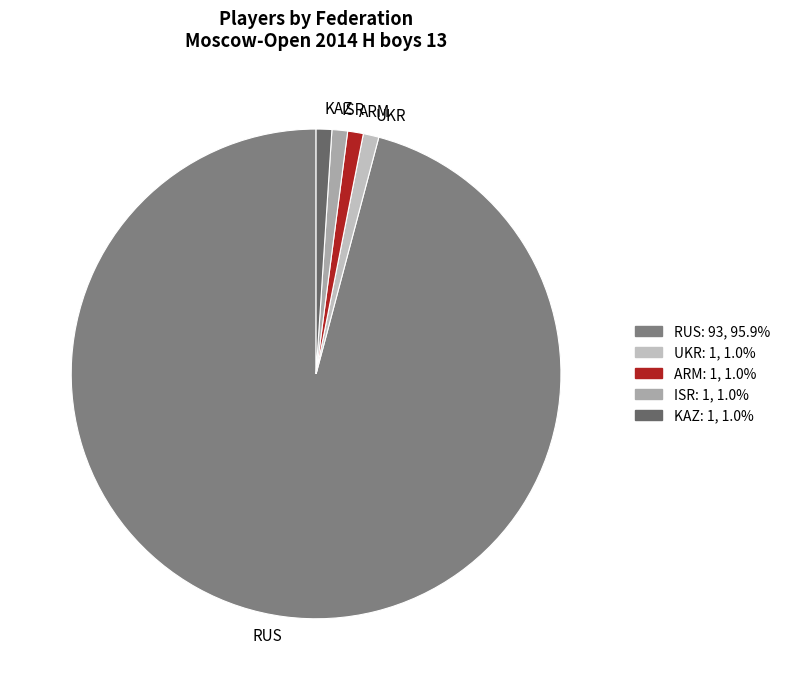

Is it true that ARM is 1% of the pie?

True